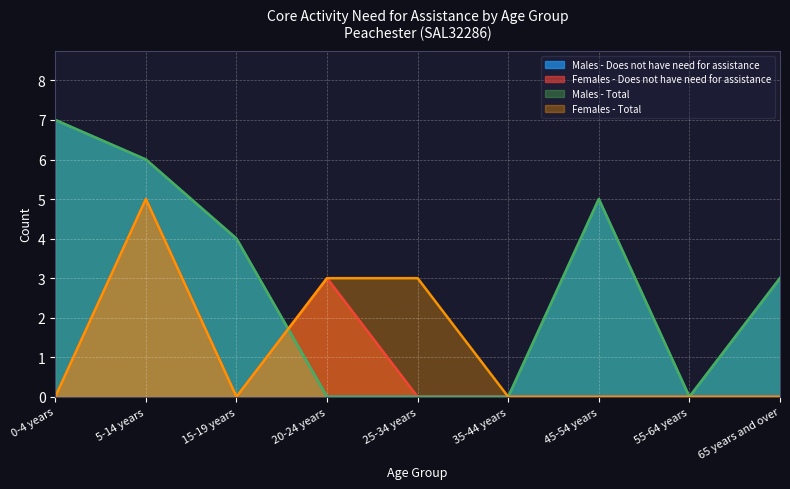

The Females - Does not have need for assistance series shows 2 at 55-64 years. True or false?

False